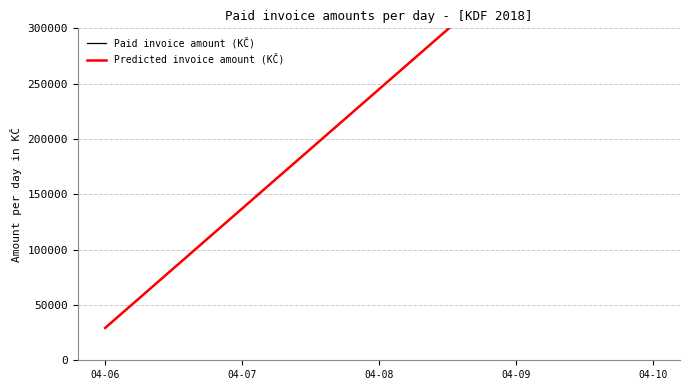

What is the sum of all Predicted invoice amount (KČ) values?

690499